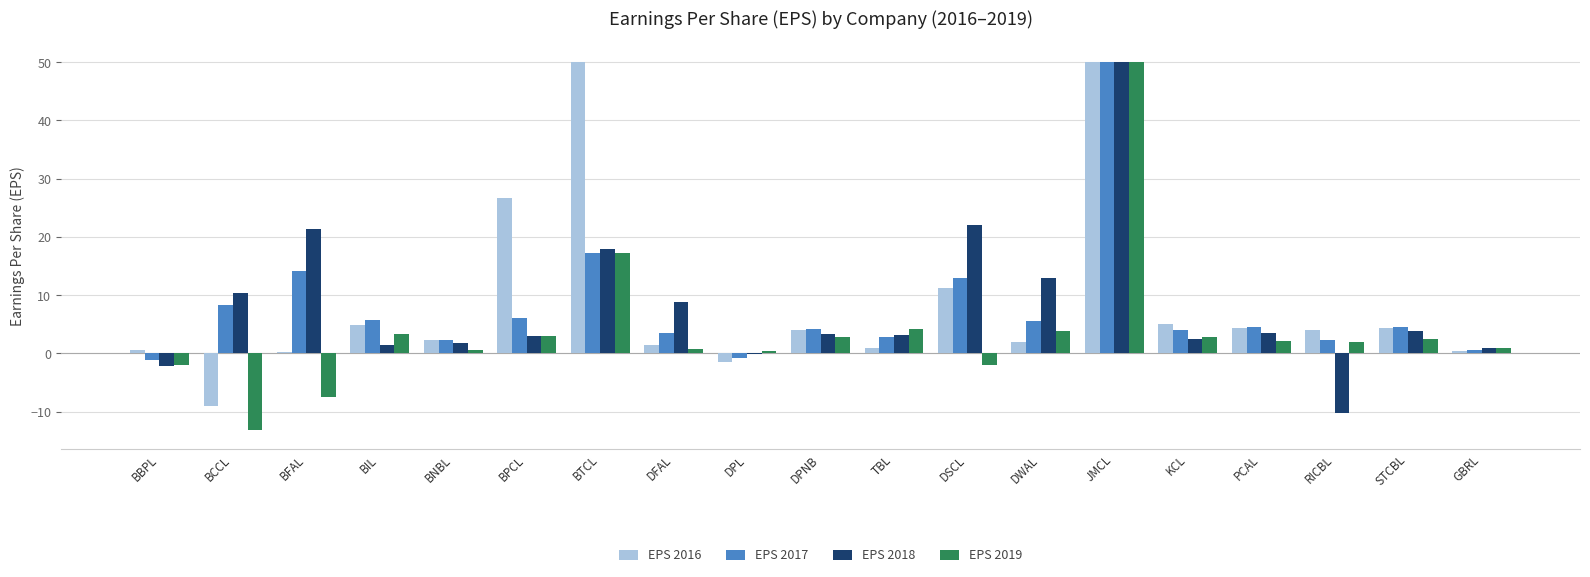

At which label is EPS 2018 closest to 19?

BTCL